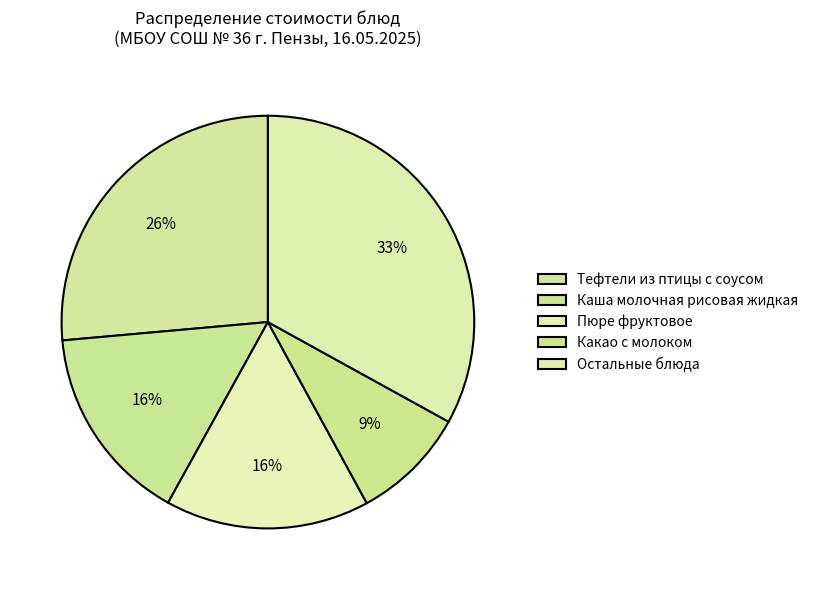

To the nearest percent, what percentage of the pie is Каша молочная рисовая жидкая?

16%